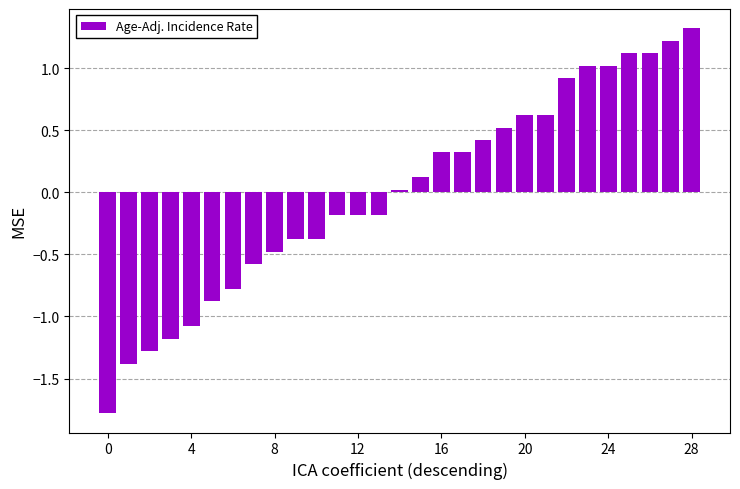

What is the value of the 3rd bar from the left?

-1.3